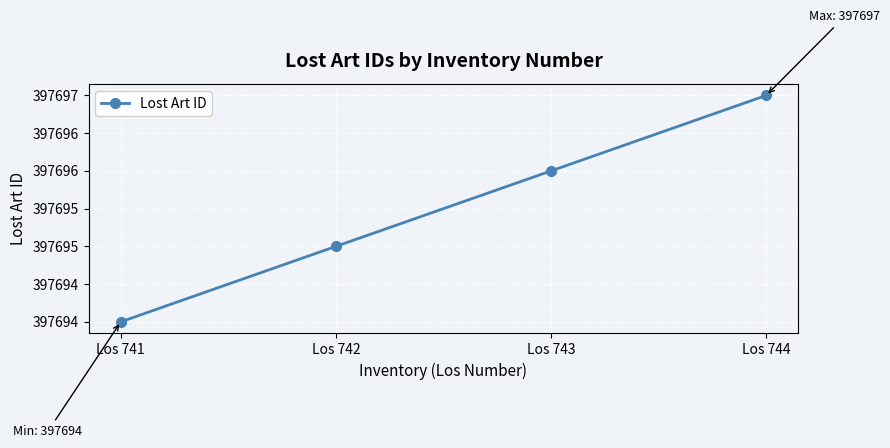

What is the sum of the values at Los 741 and Los 744?

795391